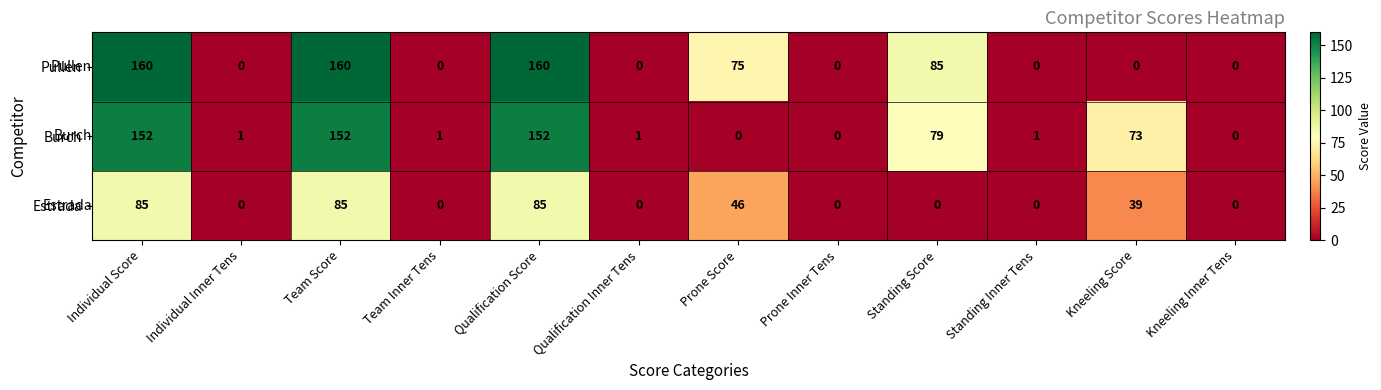

The Estrada series shows -27 at Qualification Inner Tens. True or false?

False